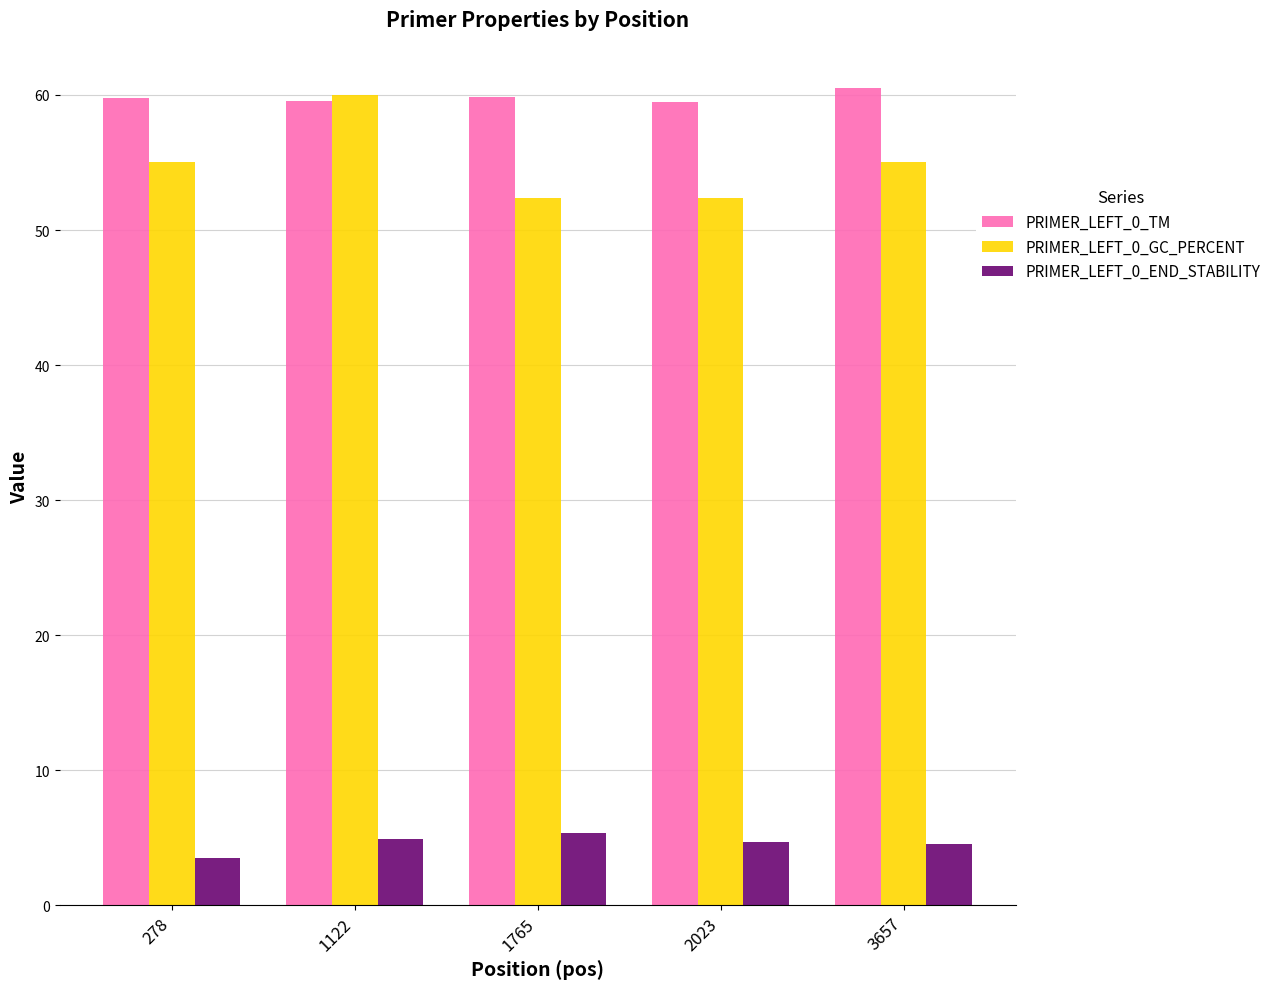

Which series has the largest range (max minus min)?

PRIMER_LEFT_0_GC_PERCENT